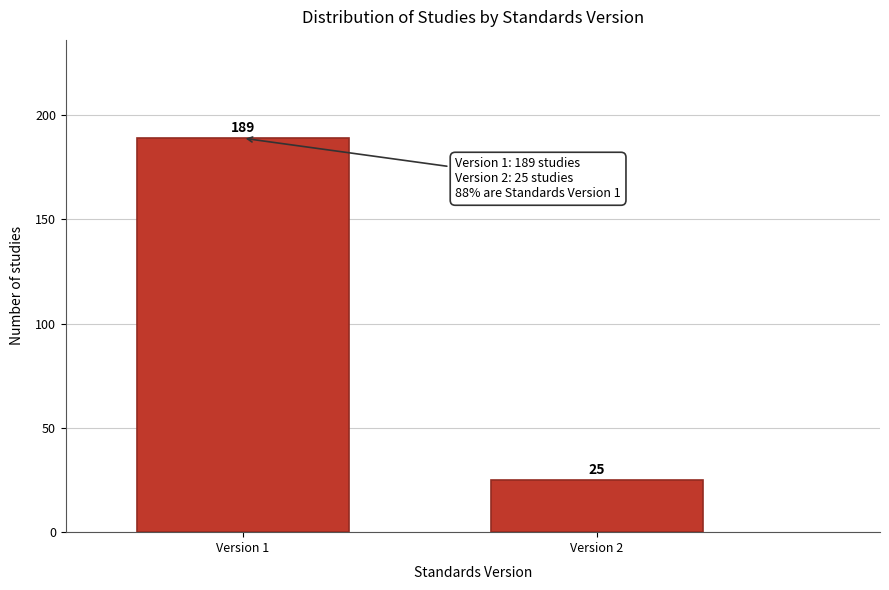

Reading right to left, extract all data points from this chart.

Version 2=25	Version 1=189